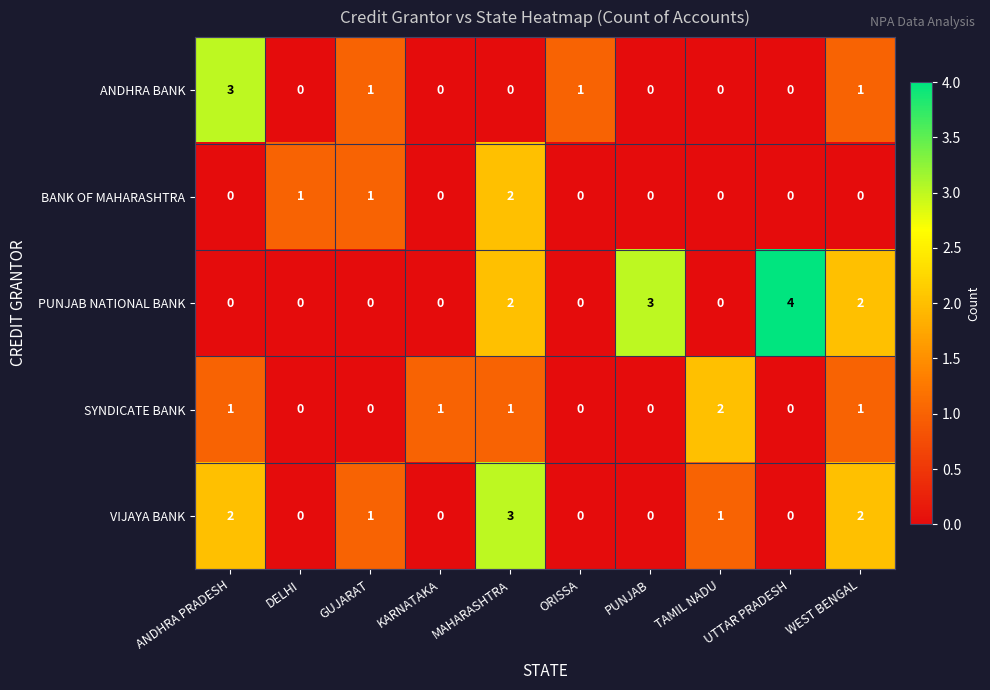

Between GUJARAT and PUNJAB, which series saw the biggest shift?

PUNJAB NATIONAL BANK